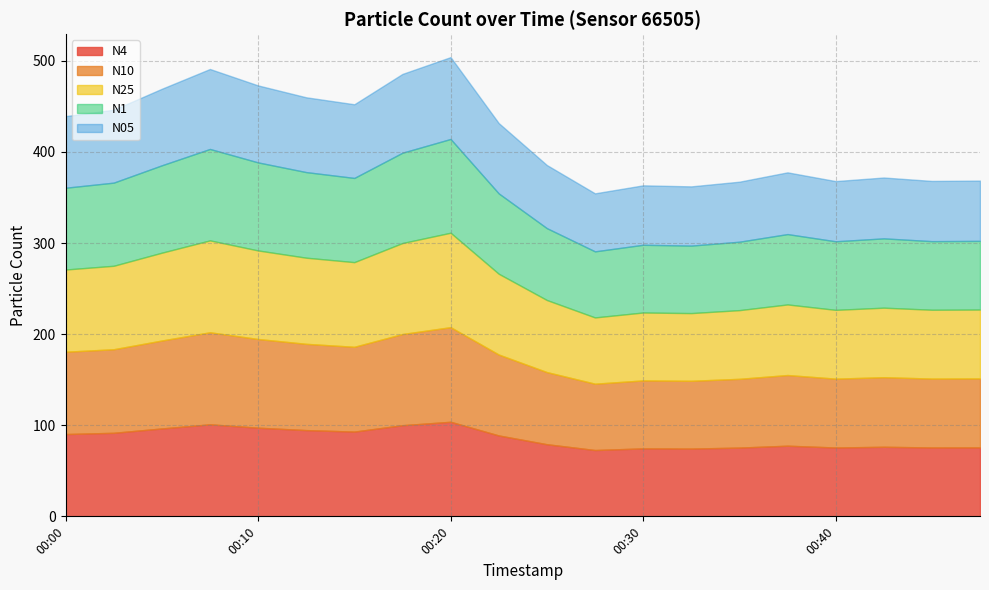

Is the value of N05 at 00:08 greater than the value of N10 at 00:05?

No